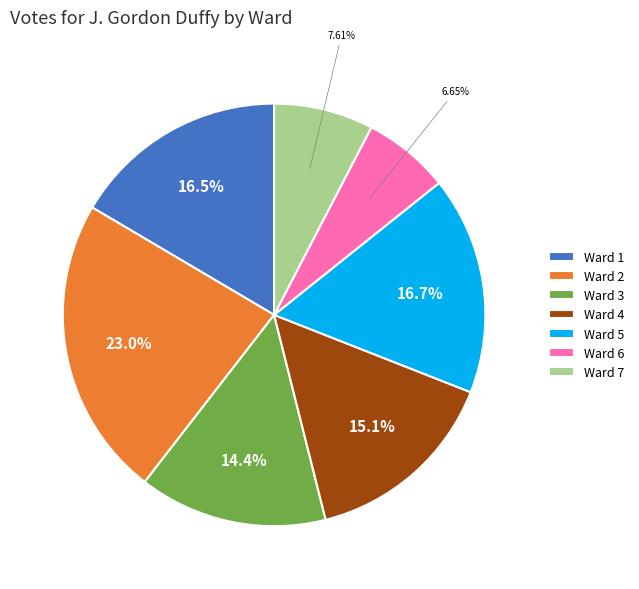

Is the sum of Ward 6 and Ward 1 greater than half?

No